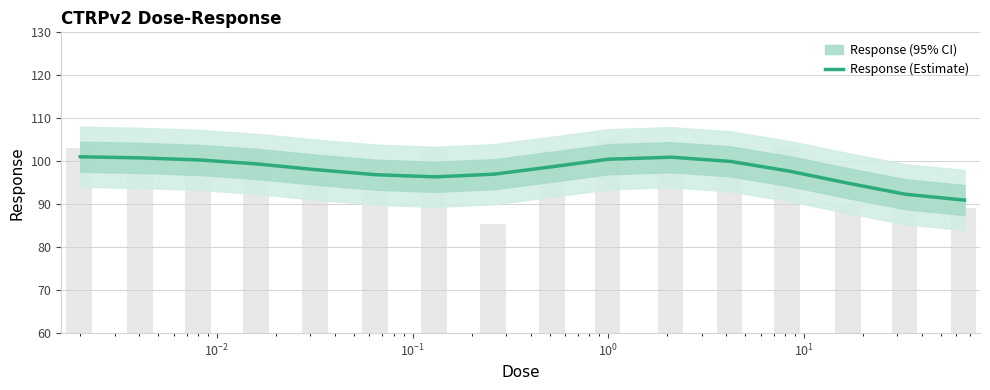

What is the difference between the maximum and minimum values?

10.1